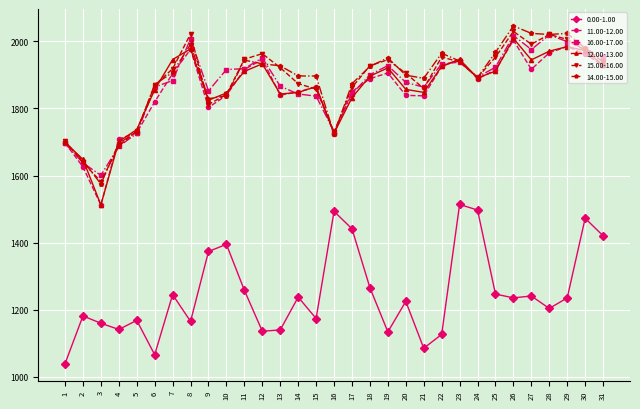

Is it true that 16.00-17.00 equals 1866.3 at 13?

True